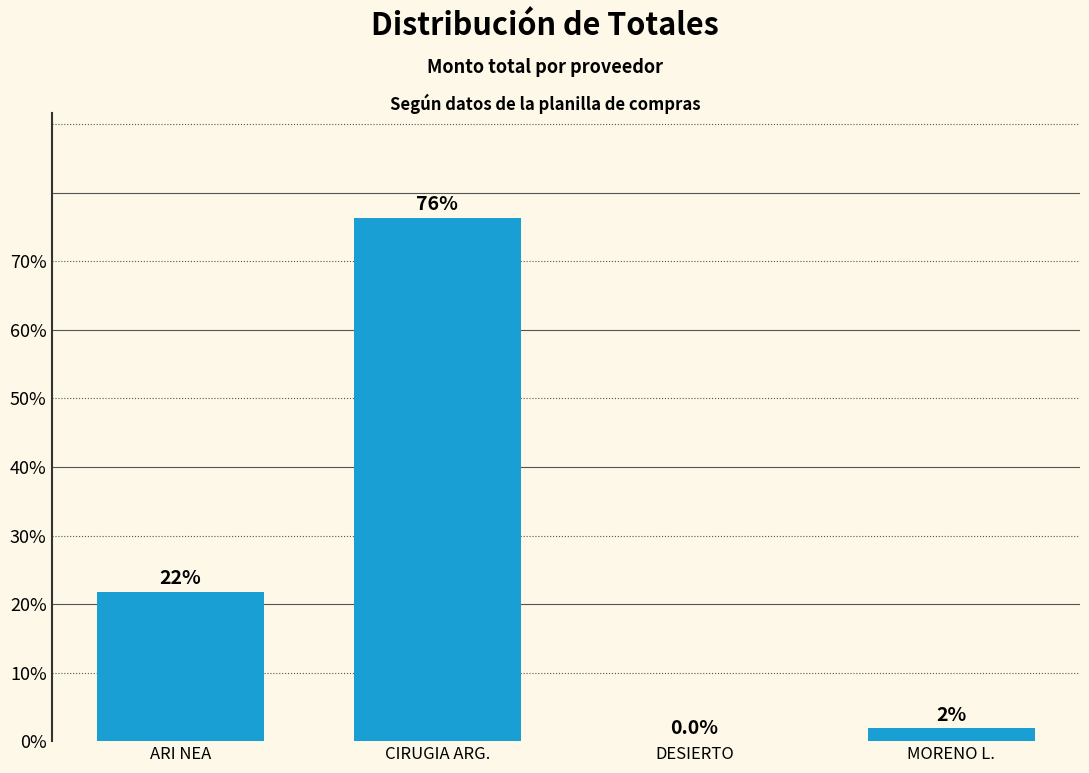

Where is the data nearest to the value 38?

ARI NEA